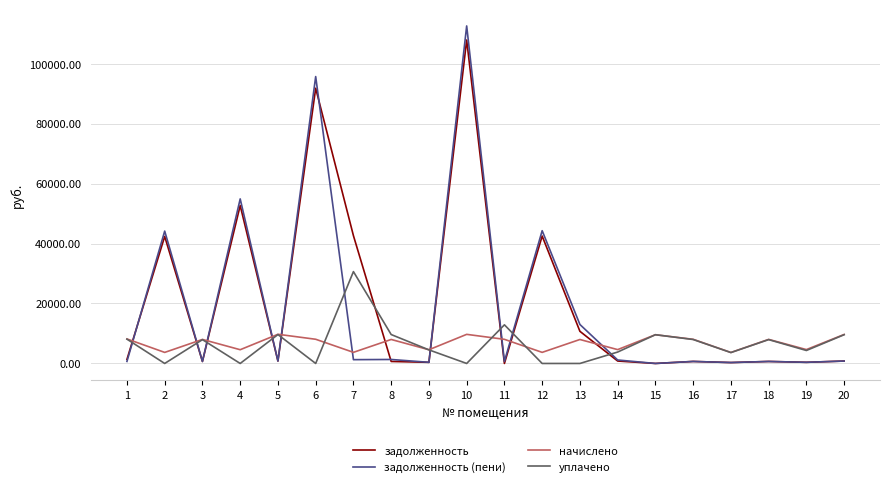

At which category is the sum across all series the highest?

10